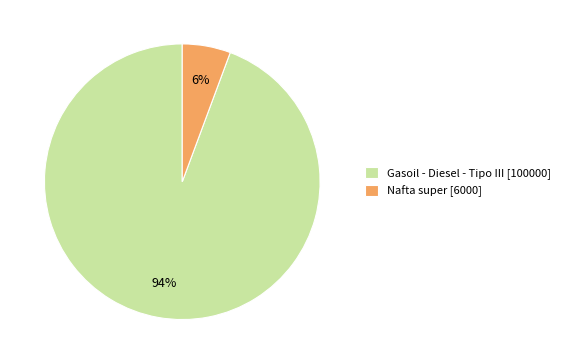

To the nearest percent, what is the average slice percentage?

50%